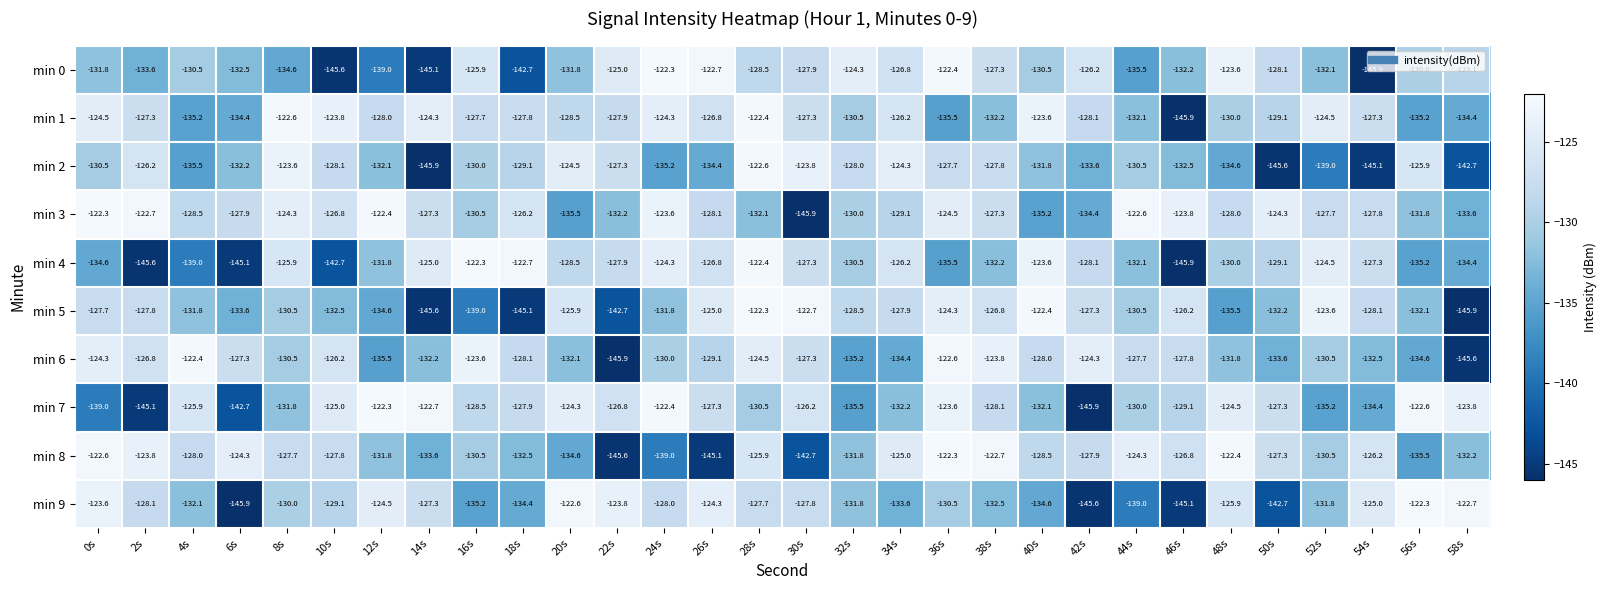

True or false: min 7 has a value of -228.8 at 44s.

False